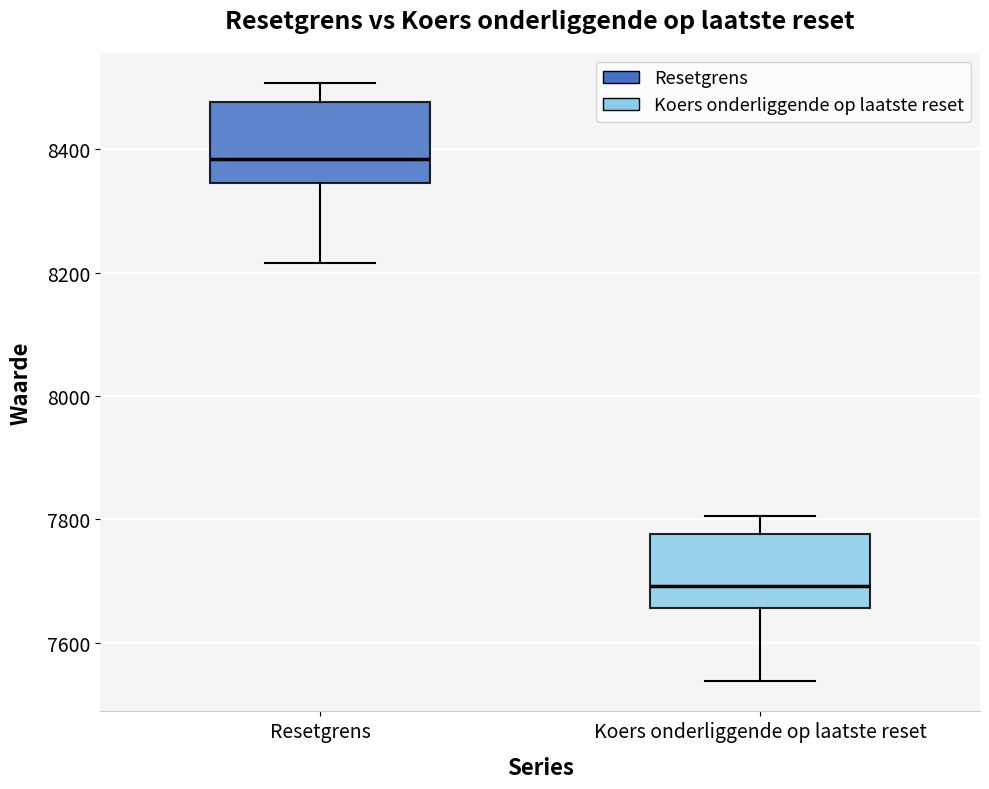

Reading left to right, read every box against the y-axis: the position of its median line, the range the box covers, and the ends of its whiskers. The values are not printed on the chart, so give them approximately, as read against the axis.

Resetgrens: median 8380, box 8340 to 8480, whiskers 8220 to 8500
Koers onderliggende op laatste reset: median 7700, box 7660 to 7780, whiskers 7540 to 7800